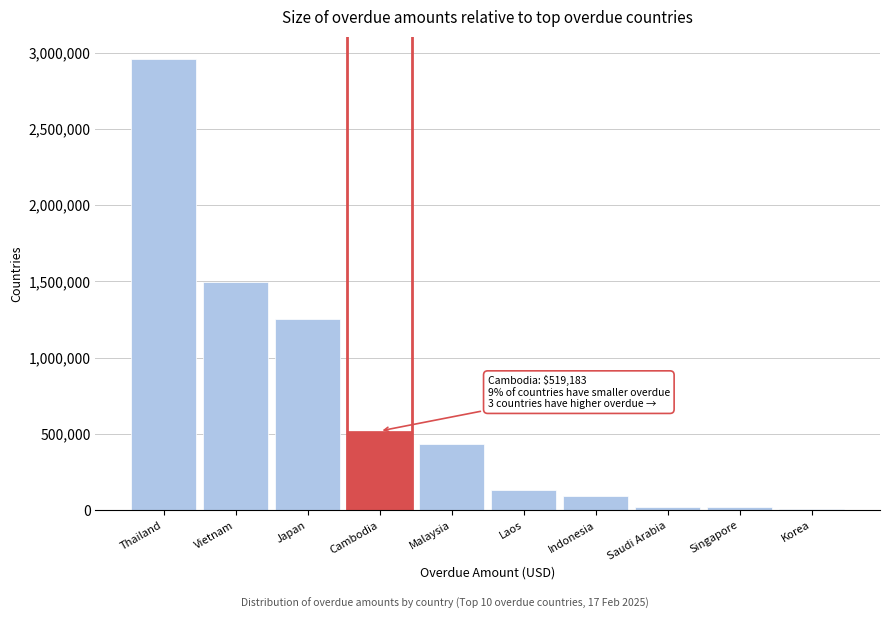

Which label corresponds to the largest value in the chart?

Thailand